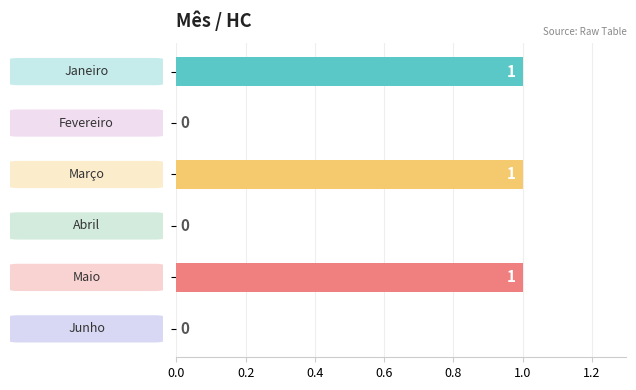

How many values are between 0 and 1?

6